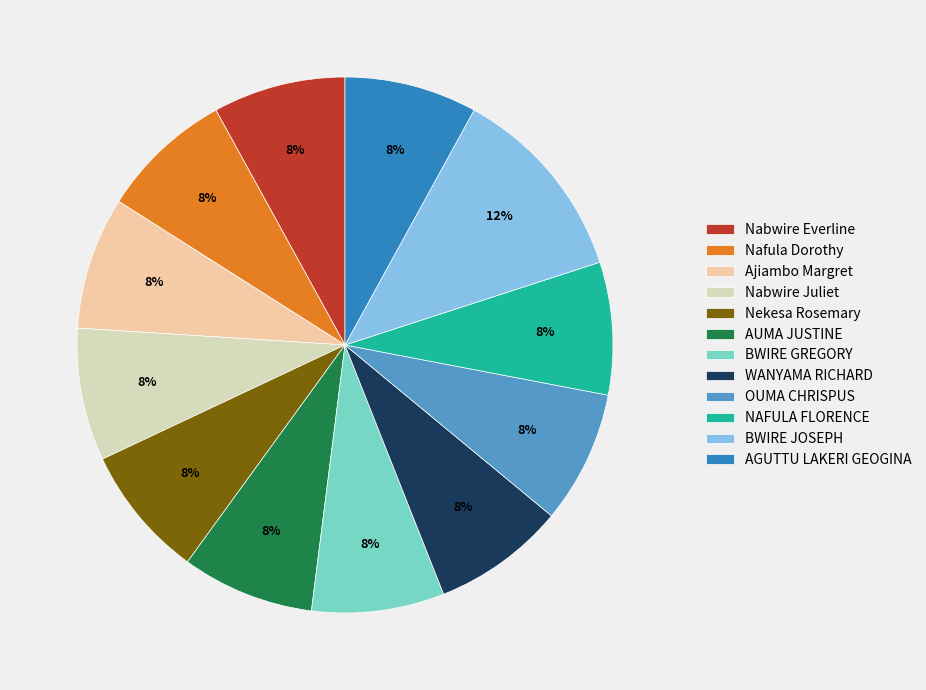

What is the largest slice in the pie chart?

BWIRE JOSEPH